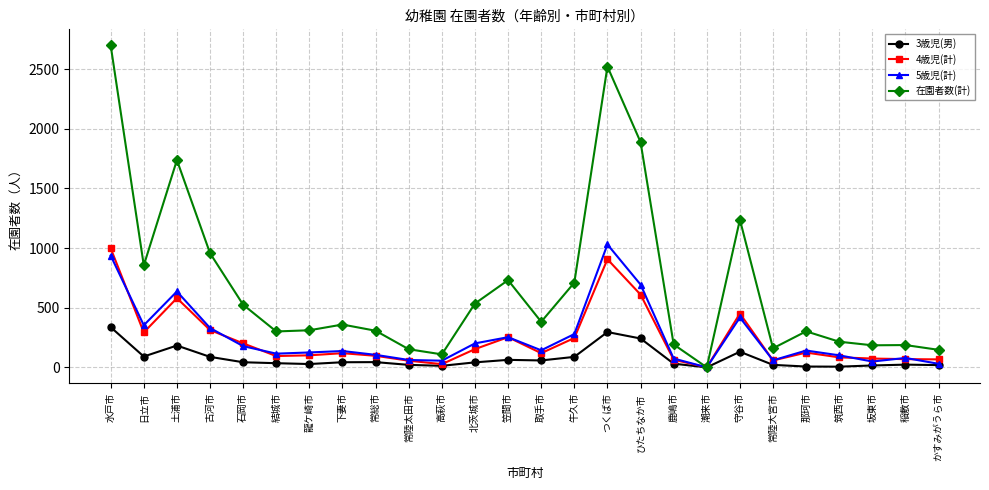

Count the number of categories in the chart.

26